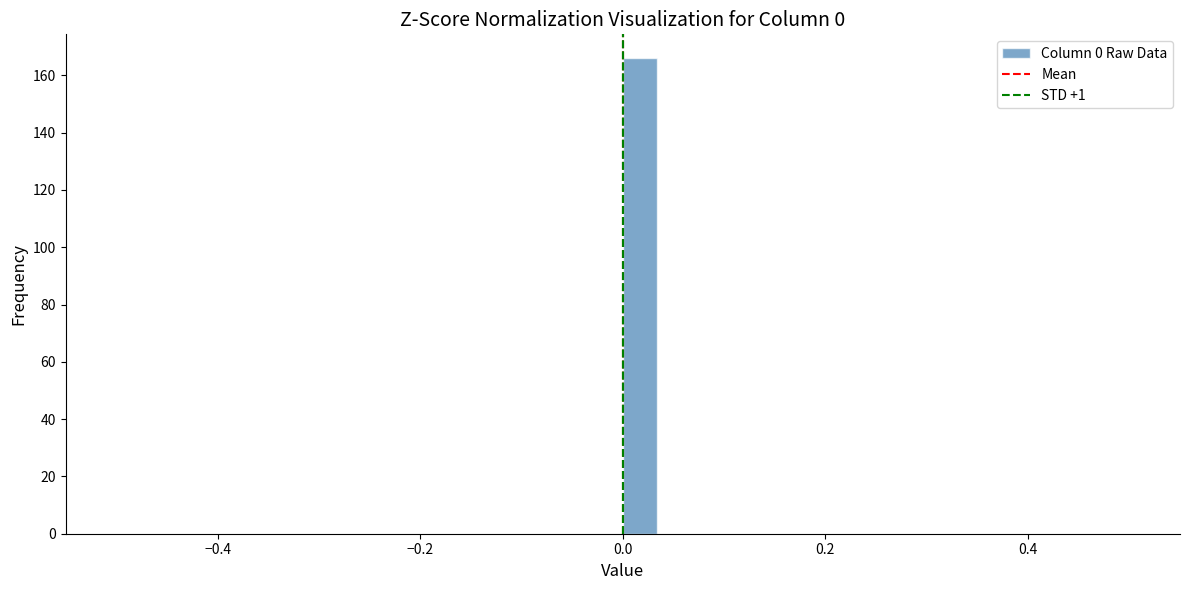

Around what value on the x-axis is the tallest bar? Give the approximate position of its centre, as read against the axis.

0.02